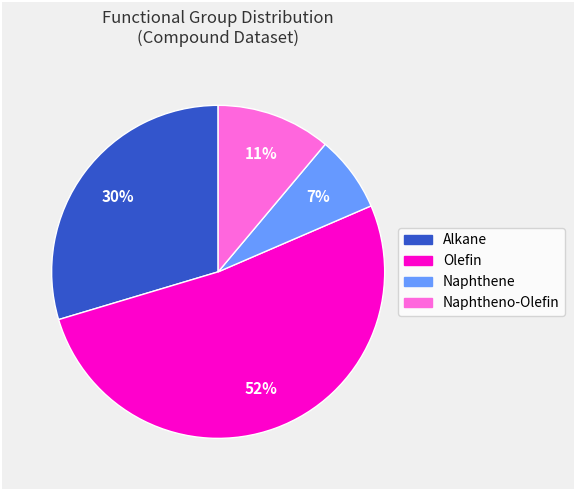

Rank the categories by value from lowest to highest.

Naphthene, Naphtheno-Olefin, Alkane, Olefin